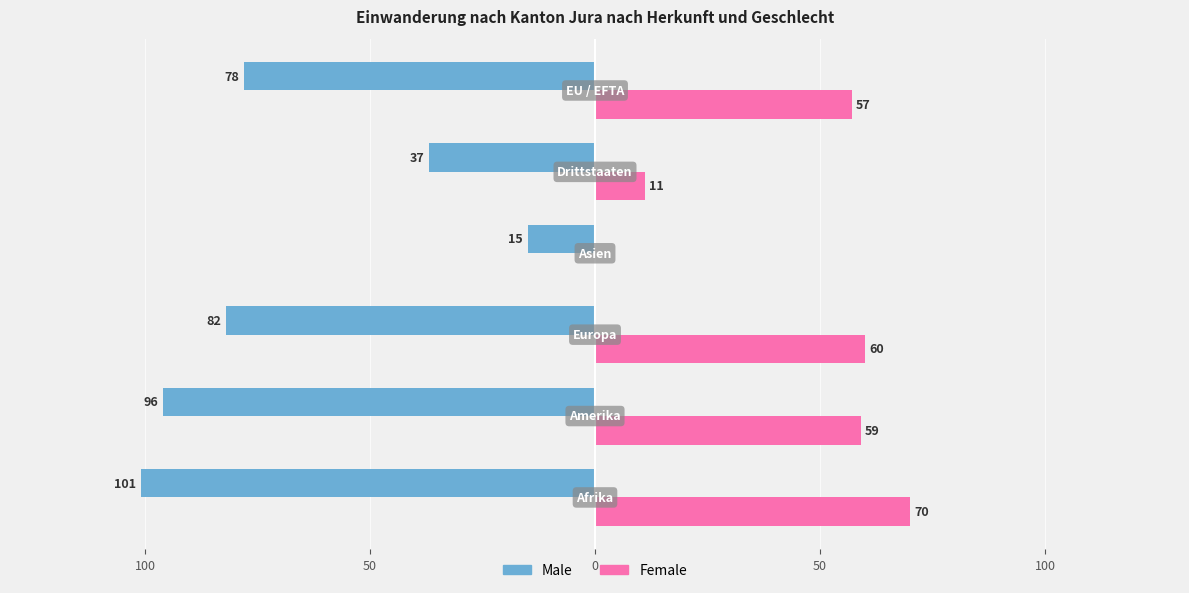

What are all the series names shown in the legend?

Male, Female